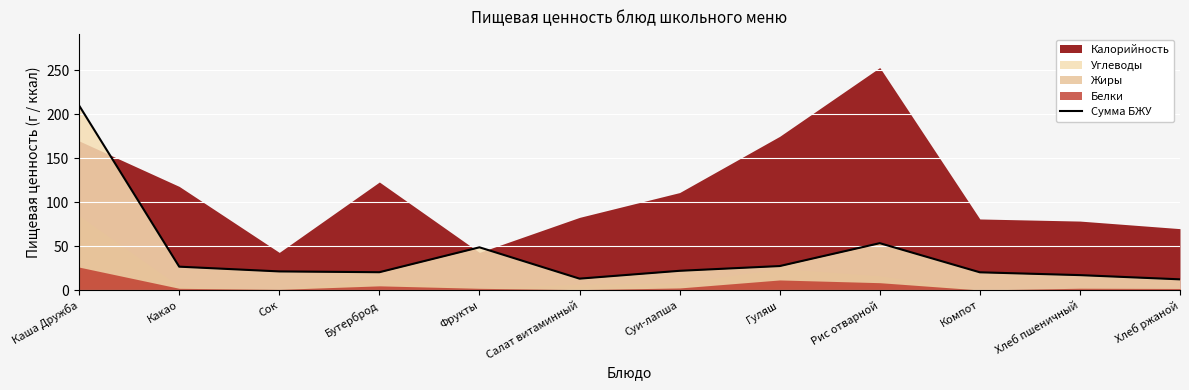

Reading left to right, list all the values displayed in this chart.

Каша Дружба=209.9	Какао=26.8	Сок=21.4	Бутерброд=20.5	Фрукты=48.8	Салат витаминный=13.2	Суи-лапша=22.1	Гуляш=27.5	Рис отварной=53.5	Компот=20.4	Хлеб пшеничный=17.2	Хлеб ржаной=12.4